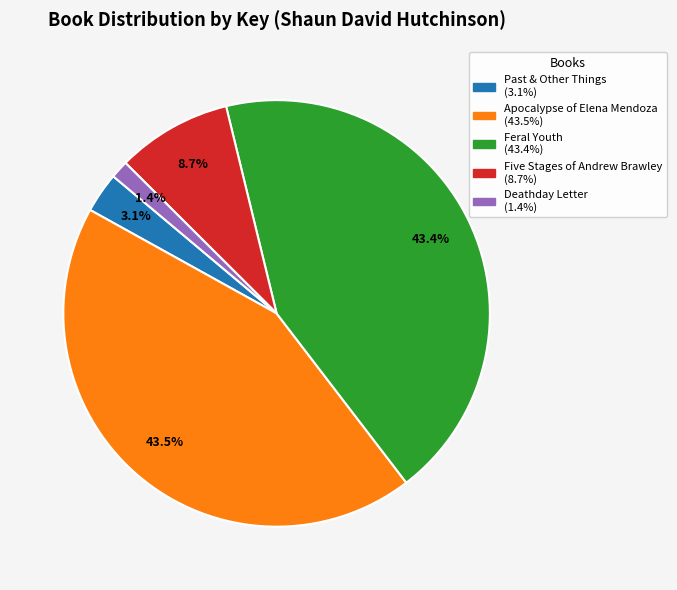

Is there any slice that represents more than half of the pie?

No